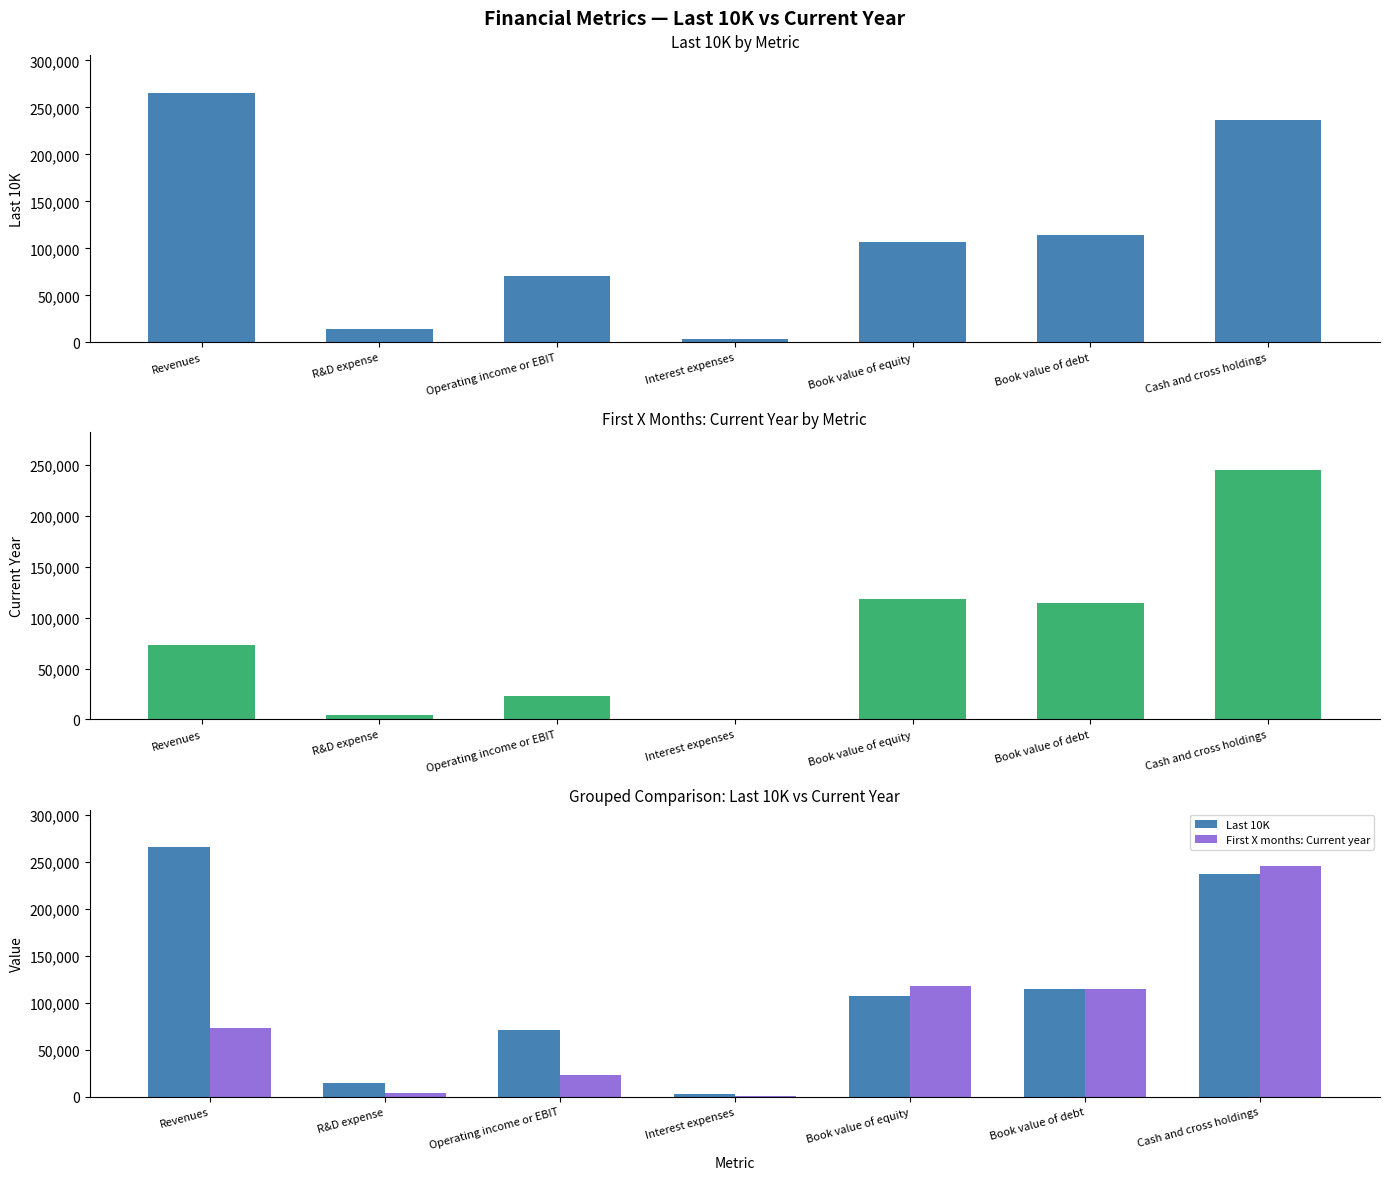

The value of First X months: Current year at Interest expenses is 432. True or false?

True